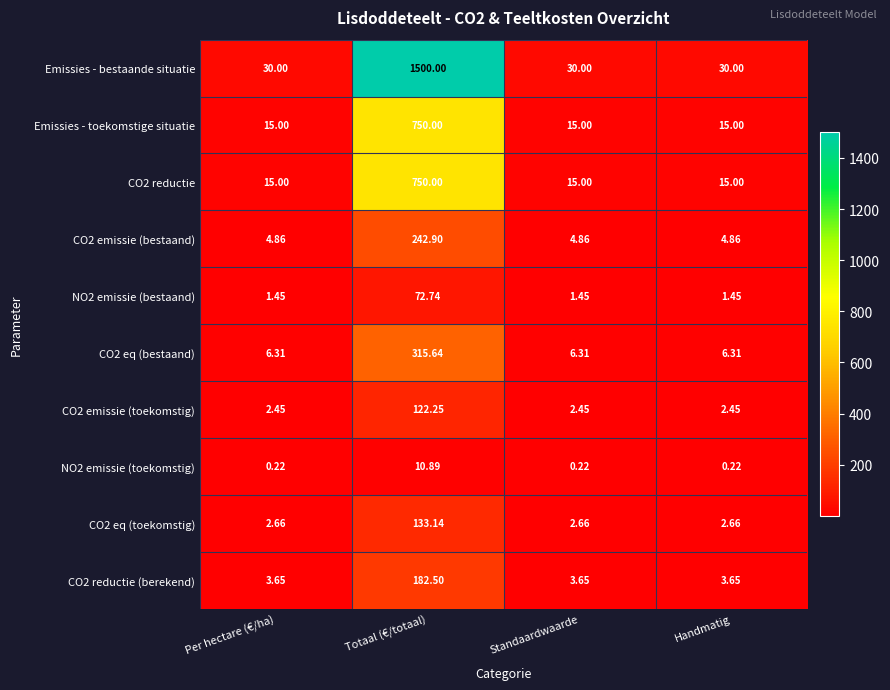

Which category has the highest value in the CO2 reductie (berekend) series?

Totaal (€/totaal)